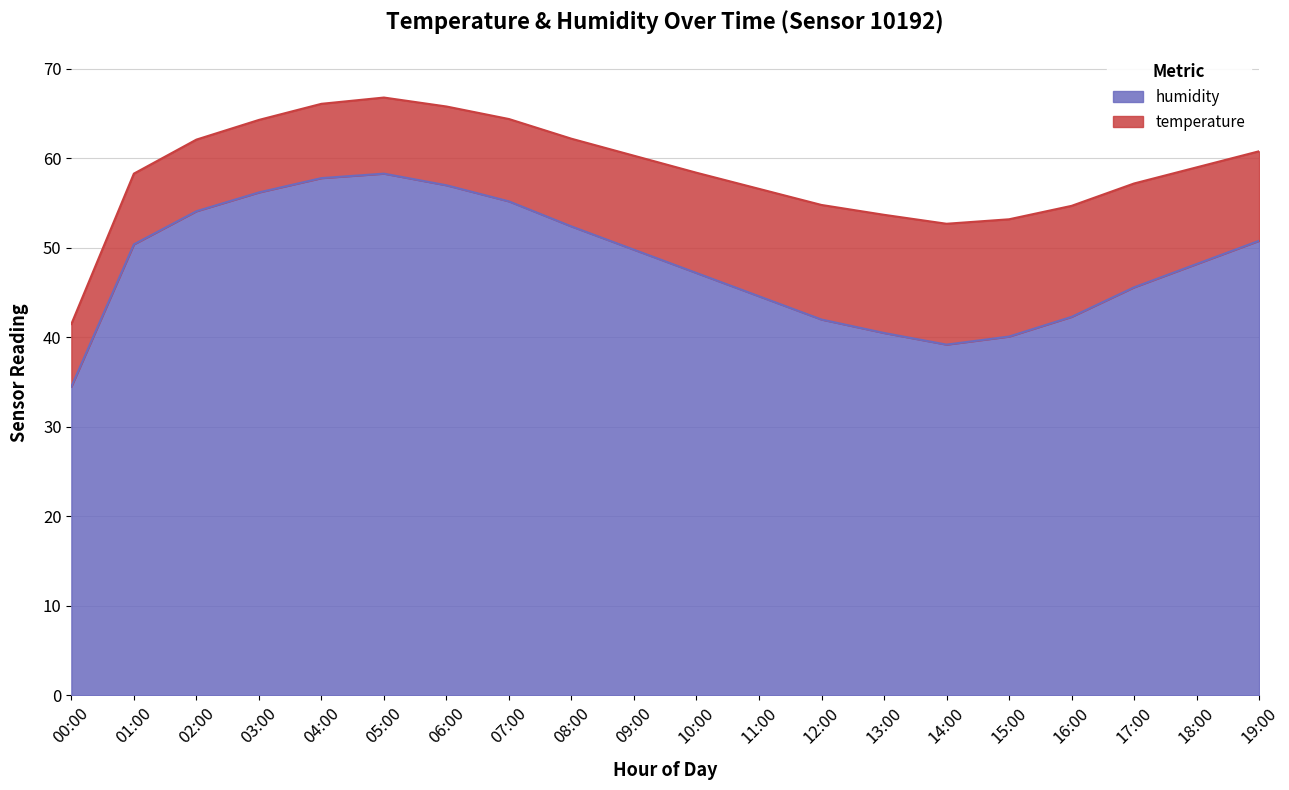

Rank the categories by value from highest to lowest.

05:00, 04:00, 06:00, 03:00, 07:00, 02:00, 08:00, 19:00, 01:00, 09:00, 18:00, 10:00, 17:00, 11:00, 16:00, 12:00, 13:00, 15:00, 14:00, 00:00